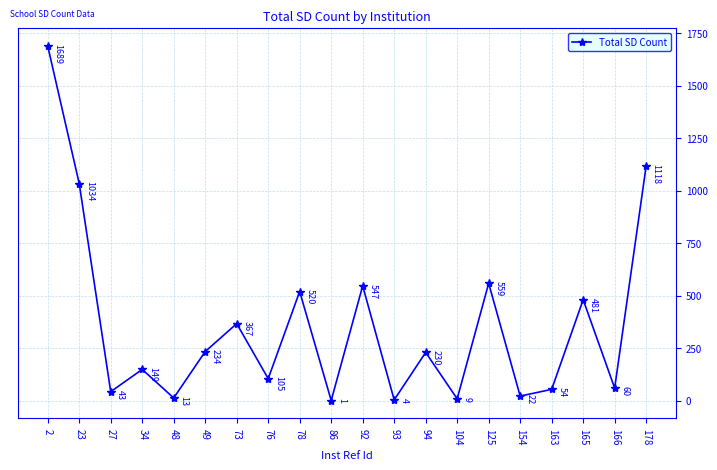

What is the sum of all values?

7239